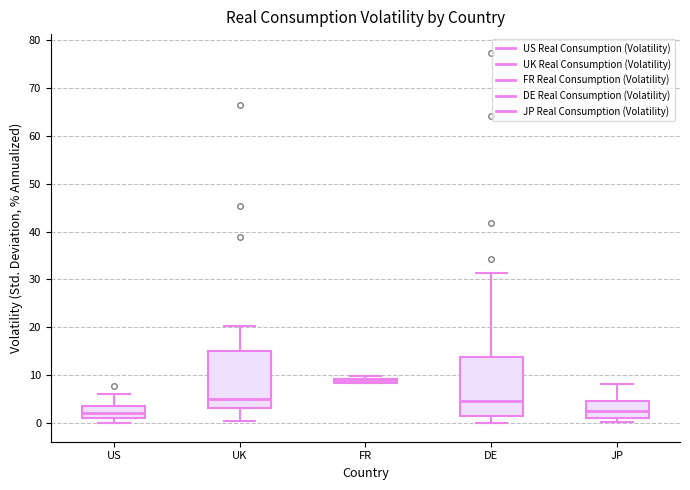

Where does the median line of the box for UK sit on the y-axis? The values are not printed on the chart, so give them approximately, as read against the axis.

5